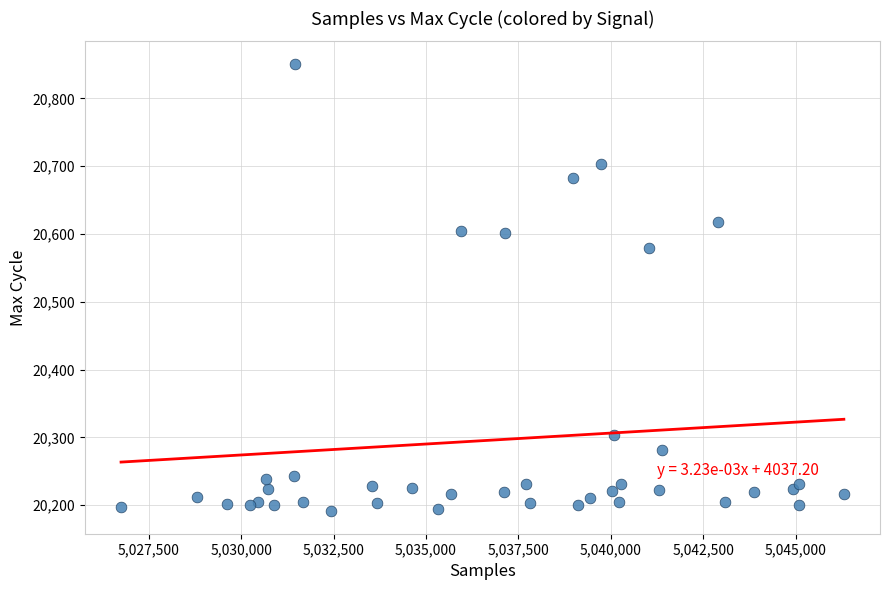

What is the range of X values (max minus min)?

19555